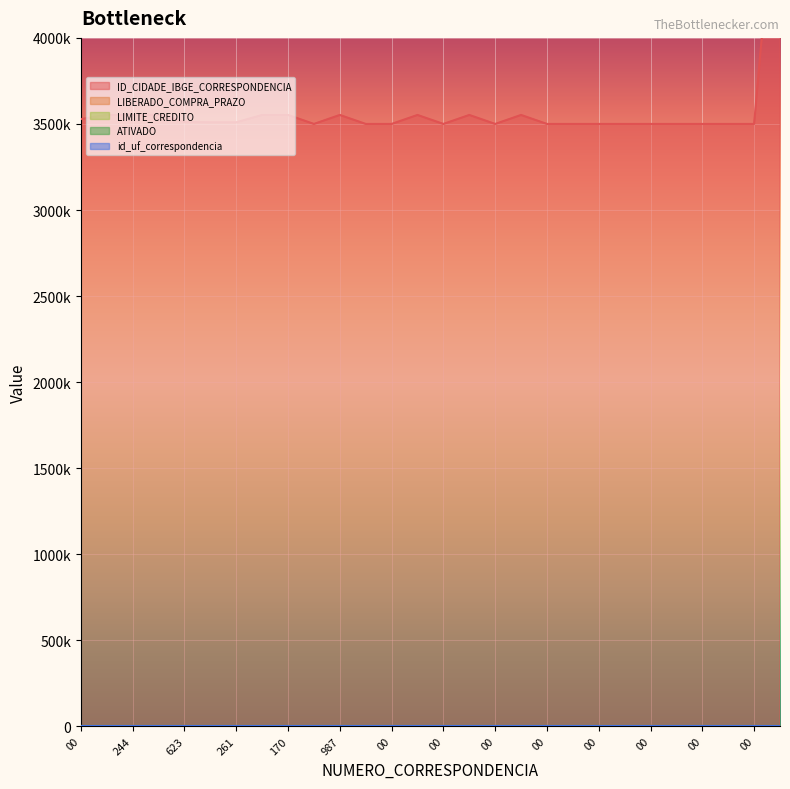

True or false: LIMITE_CREDITO has more than 1 points higher than both neighbors.

False